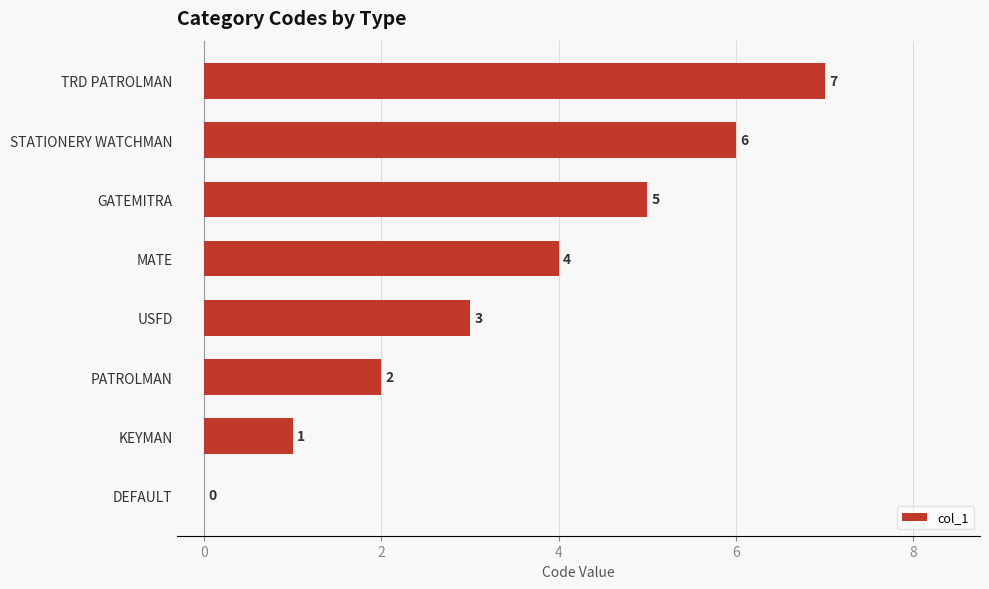

What is the sum of the values at KEYMAN and STATIONERY WATCHMAN?

7